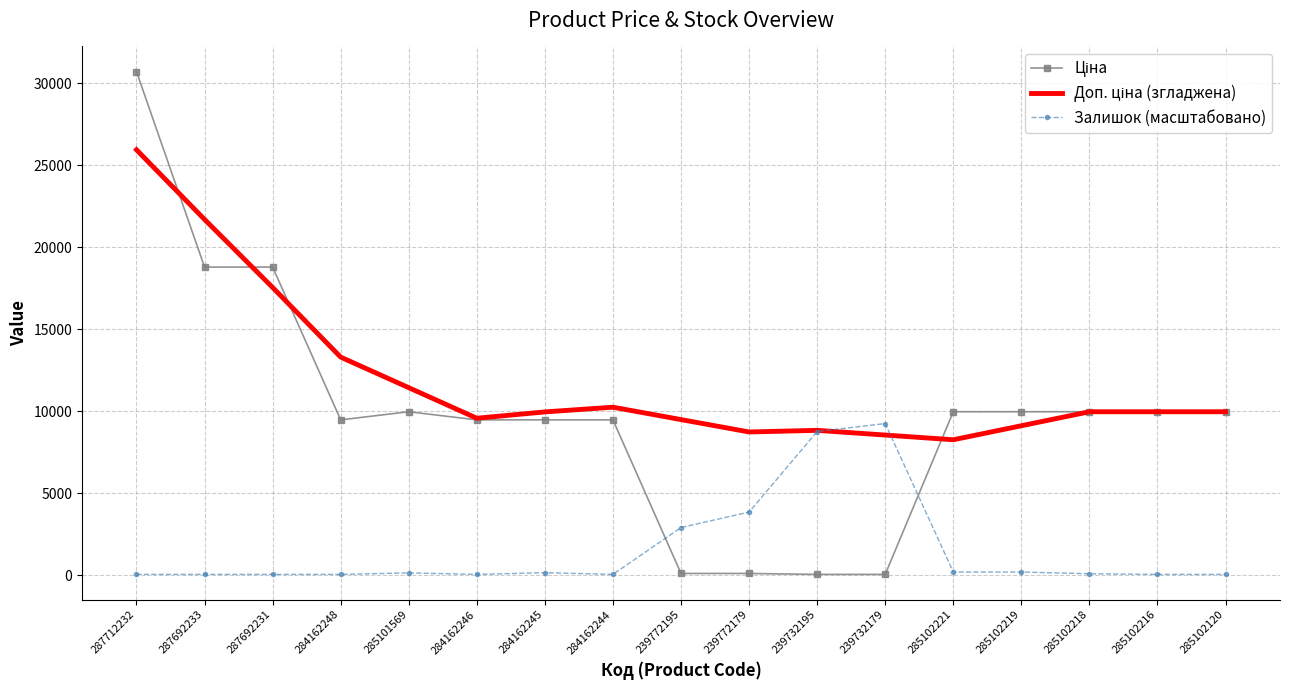

At which label is Залишок (масштабовано) closest to 4656?

239772179